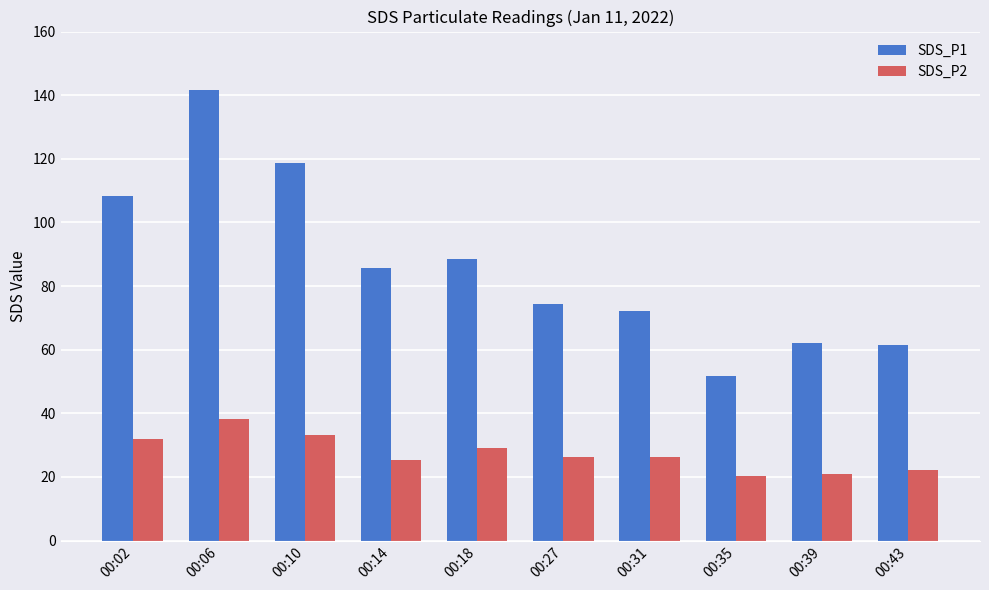

What is the sum of the SDS_P2 values at 00:06 and 00:27?

64.6